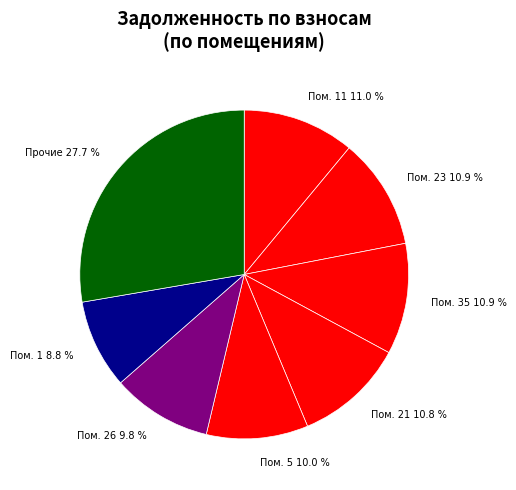

How many segments does this pie chart have?

8